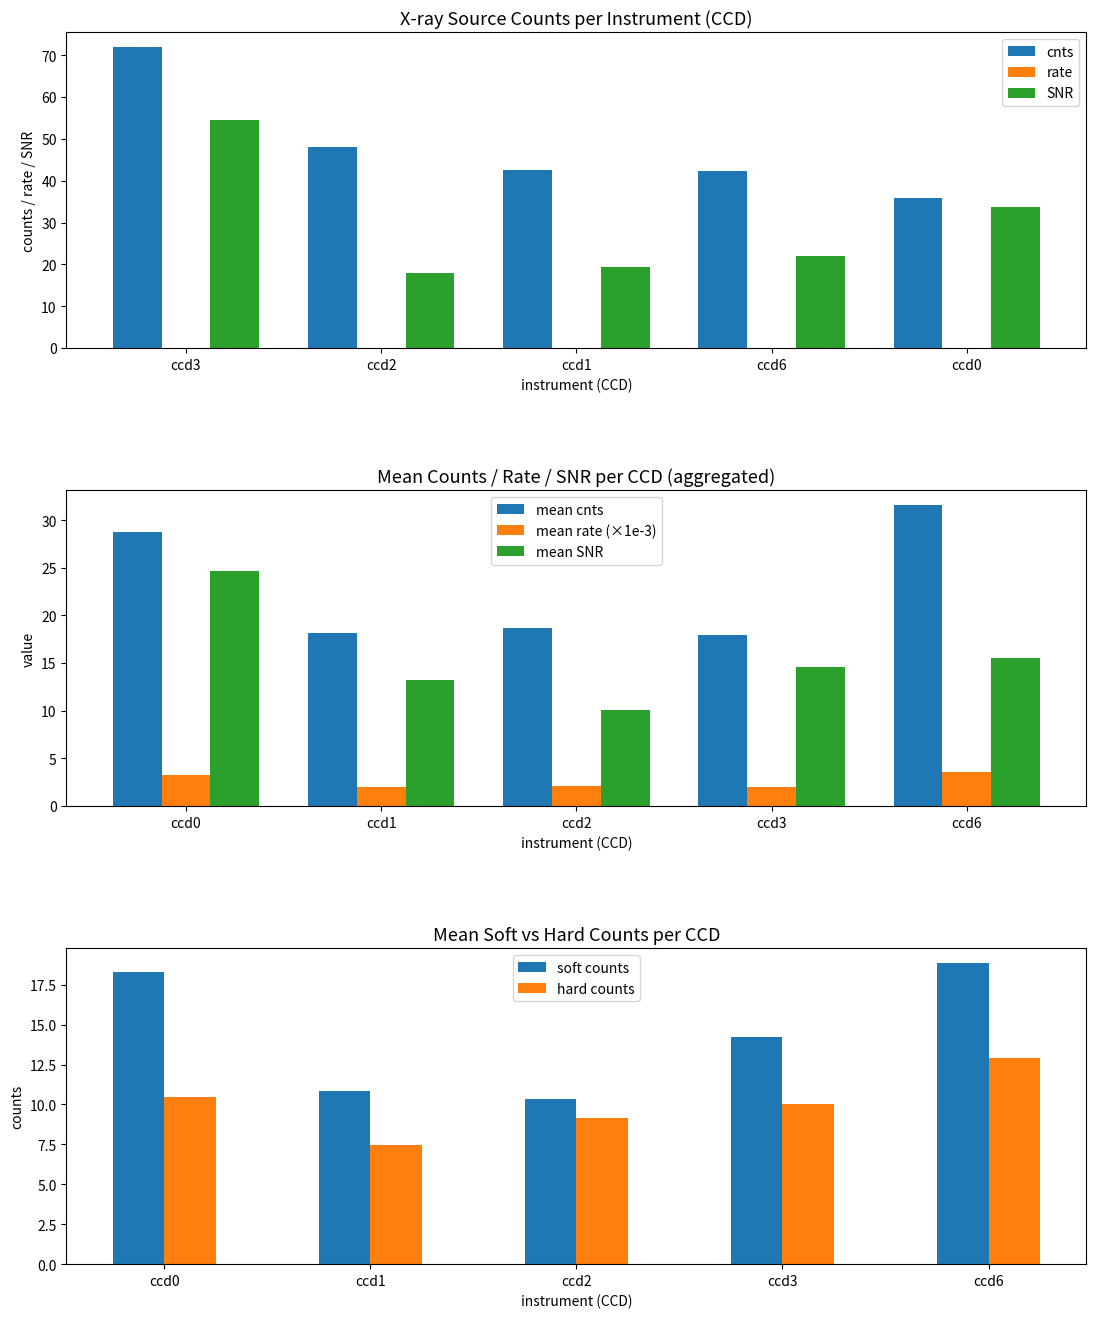

What is the value of the cnts bar at the 4th from the left?

42.3